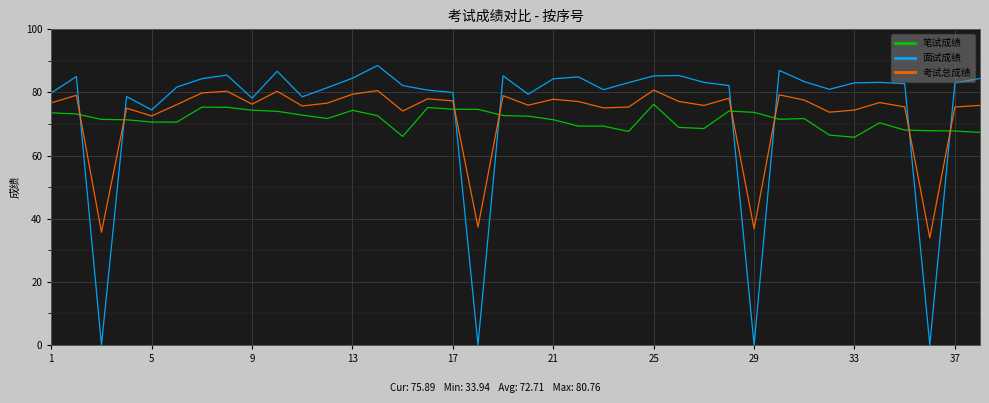

How many times do 笔试成绩 and 面试成绩 cross each other?

8